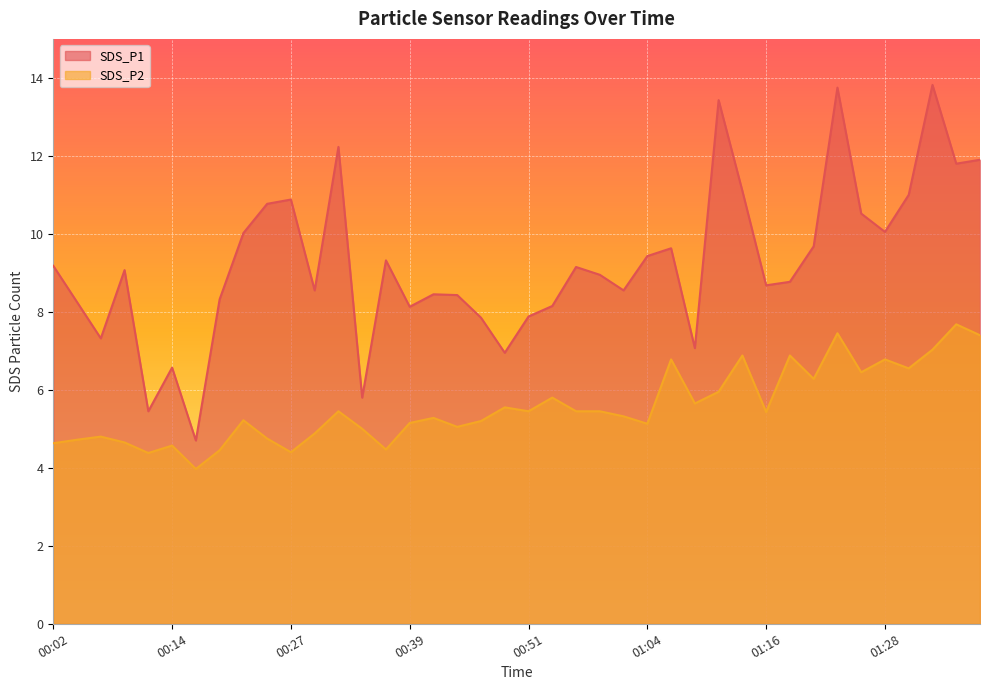

Reading left to right, what are all the values shown in this chart?

SDS_P1: 9.2	8.2	7.3	9.1	5.5	6.6	4.7	8.3	10.0	10.8	10.9	8.6	12.2	5.8	9.3	8.1	8.4	8.4	7.8	7.0	7.9	8.2	9.2	8.9	8.6	9.4	9.6	7.1	13.4	11.1	8.7	8.8	9.7	13.8	10.5	10.1	11.0	13.8	11.8	11.9
SDS_P2: 4.6	4.7	4.8	4.7	4.4	4.6	4.0	4.5	5.2	4.8	4.4	4.9	5.5	5.0	4.5	5.2	5.3	5.0	5.2	5.5	5.5	5.8	5.5	5.5	5.3	5.1	6.8	5.7	6.0	6.9	5.4	6.9	6.3	7.5	6.5	6.8	6.5	7.0	7.7	7.4